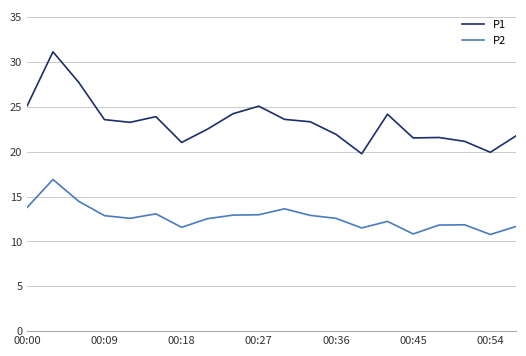

What is the average value of the P2 series?

12.7